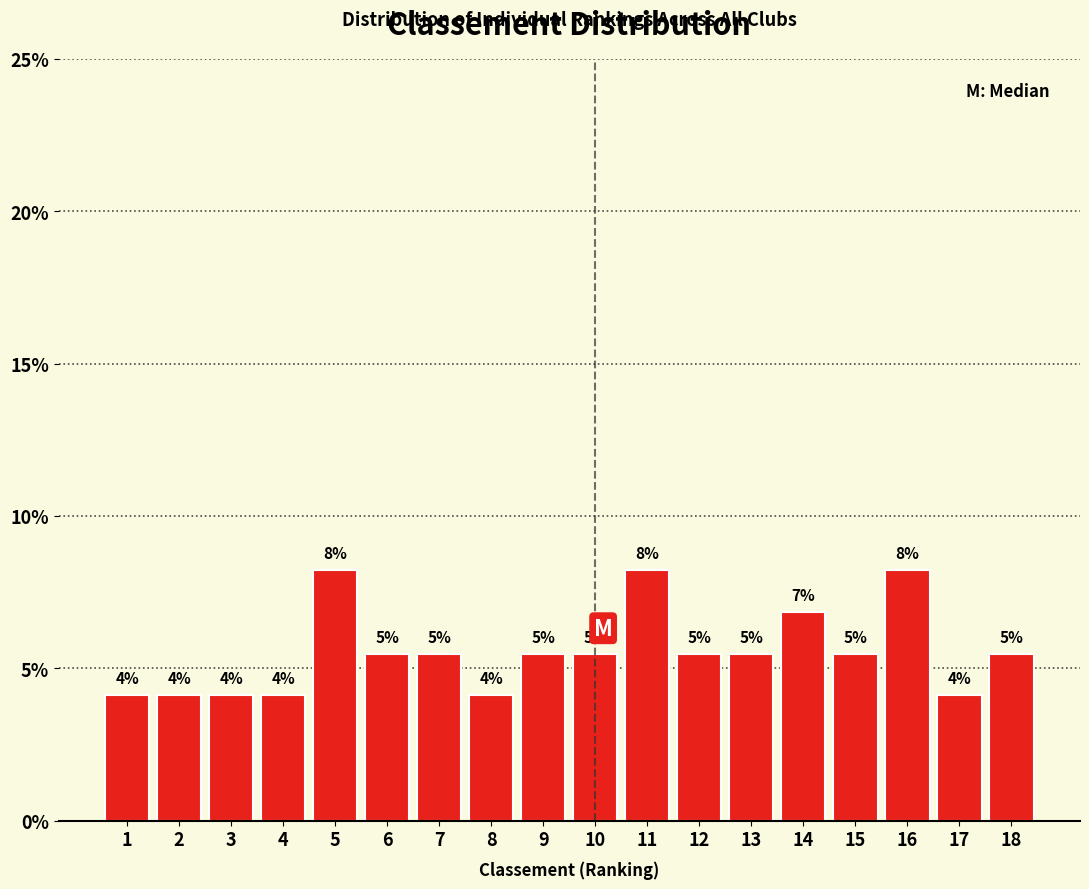

Does the chart contain any negative values?

No